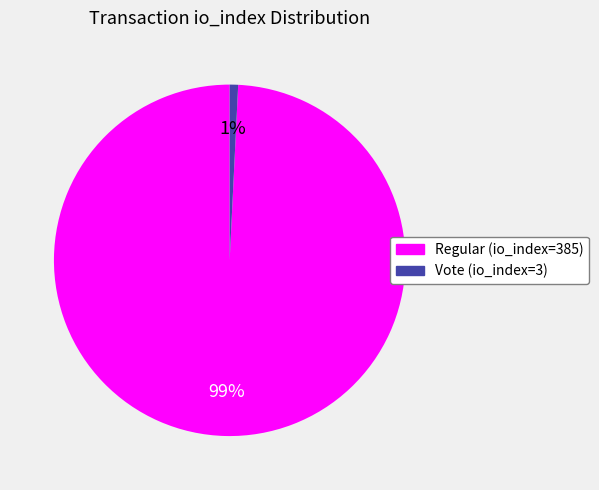

True or false: Regular (io_index=385) accounts for 89% of the total.

False